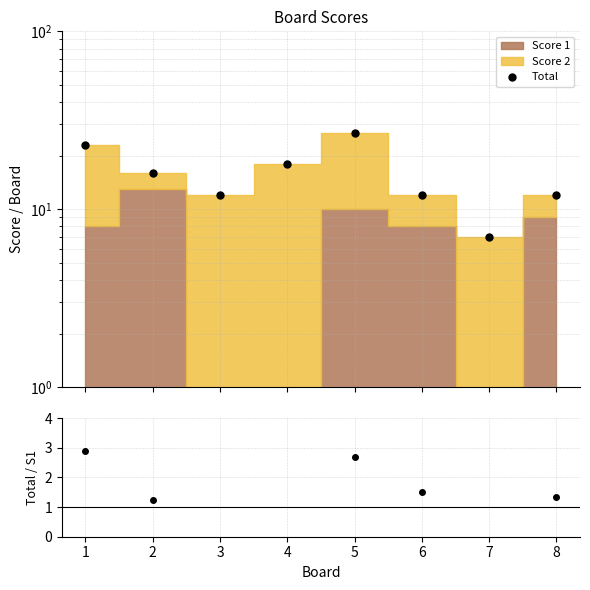

What is the greatest value displayed?

27.0